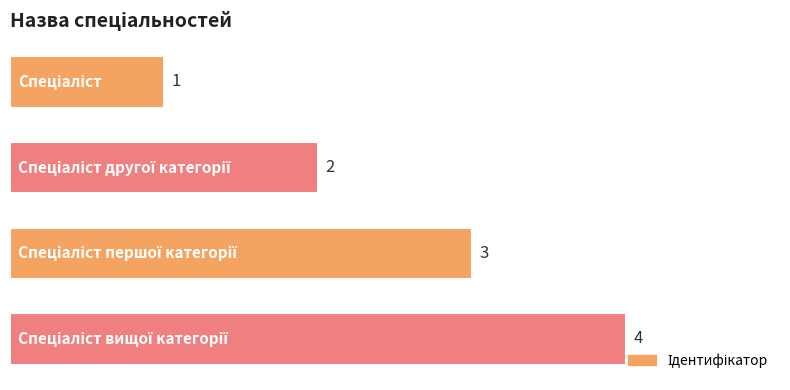

Count the values in the range 2 to 4.

3